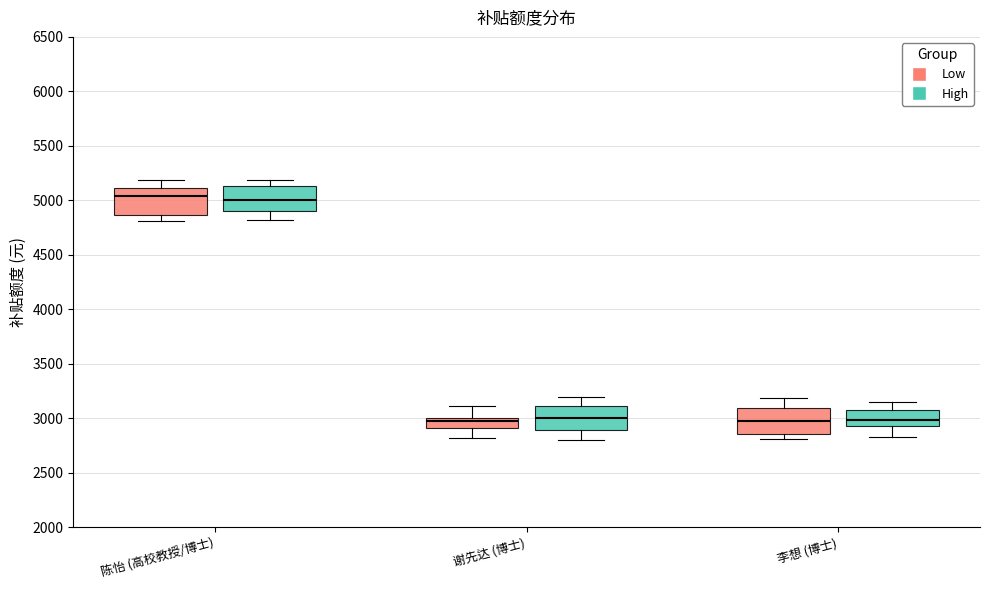

Reading left to right, transcribe this box plot: for each box, give where its median line is, the range the box spans, and where its two whiskers end, as read against the y-axis. The values are not printed on the chart, so give them approximately, as read against the axis.

陈怡 (高校教授/博士) (Low): median 5050, box 4850 to 5100, whiskers 4800 to 5200
陈怡 (高校教授/博士) (High): median 5000, box 4900 to 5150, whiskers 4800 to 5200
谢先达 (博士) (Low): median 2950, box 2900 to 3000, whiskers 2800 to 3100
谢先达 (博士) (High): median 3000, box 2900 to 3100, whiskers 2800 to 3200
李想 (博士) (Low): median 3000, box 2850 to 3100, whiskers 2800 to 3200
李想 (博士) (High): median 3000, box 2950 to 3050, whiskers 2850 to 3150